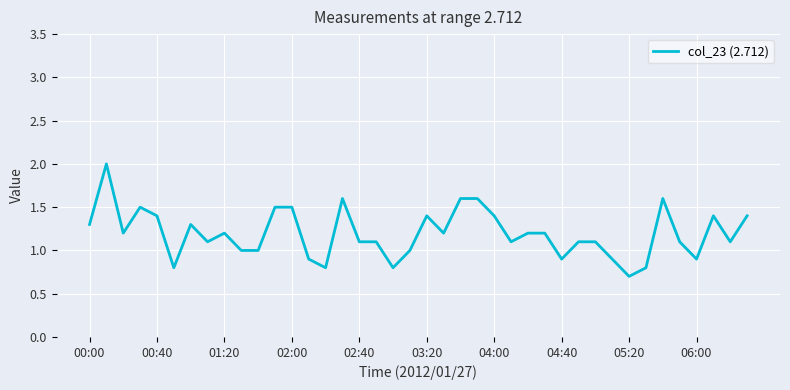

What is the minimum value shown in the chart?

0.7